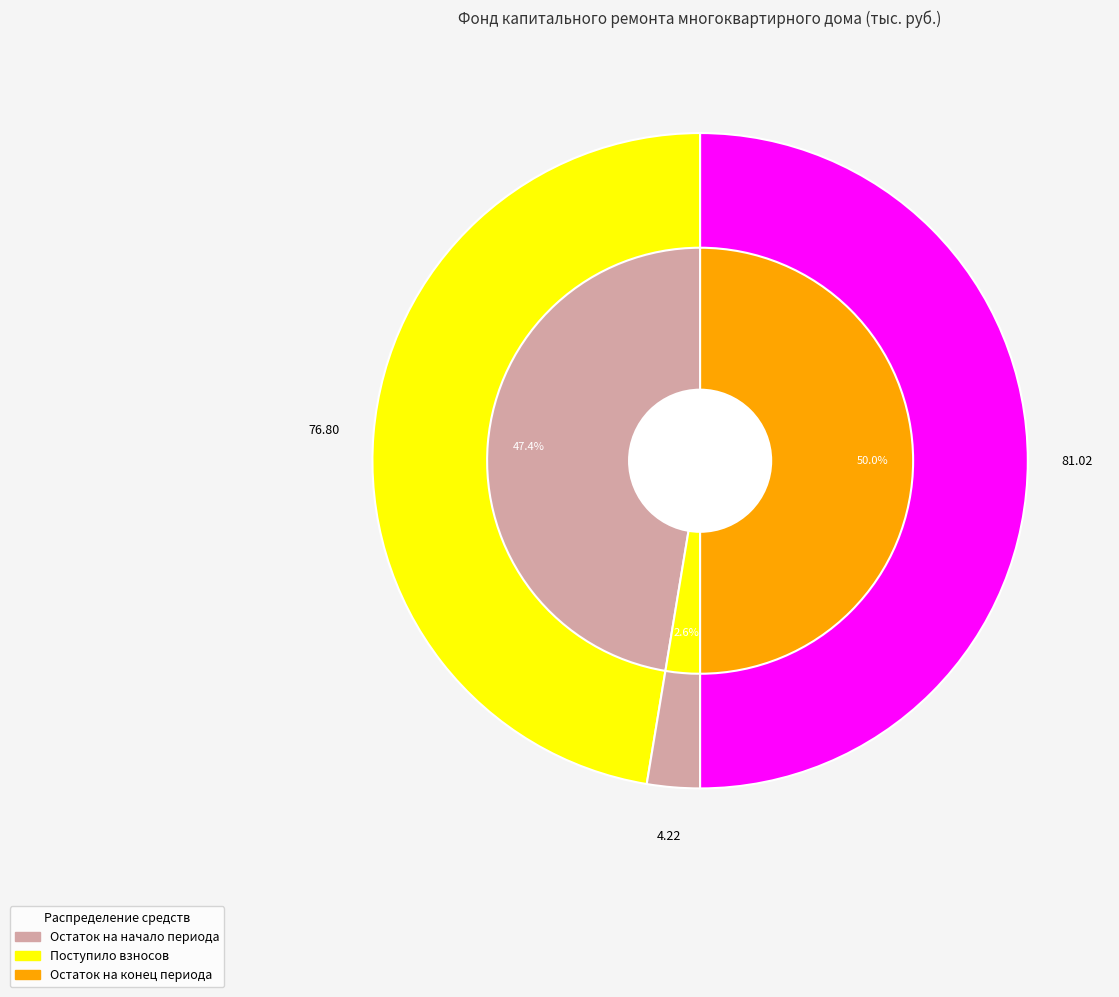

Which has a higher value, Использовано or Поступило взносов?

Поступило взносов